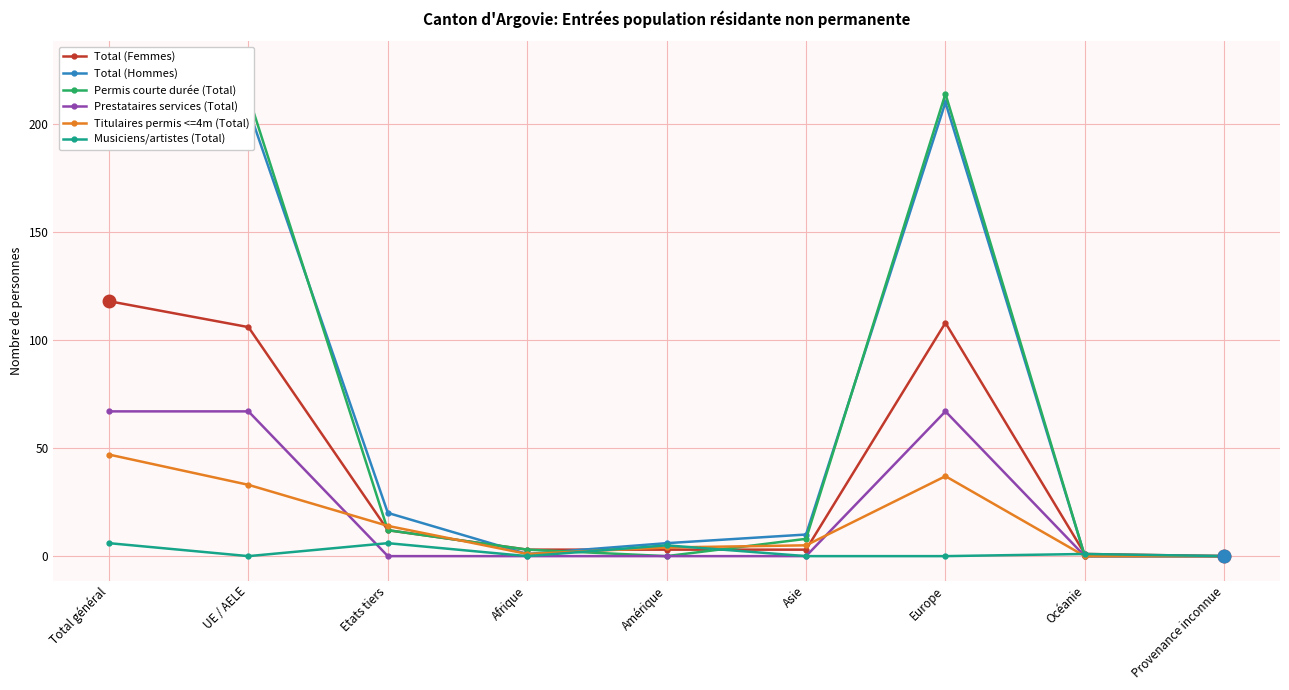

What is the total value across all series at Etats tiers?

64